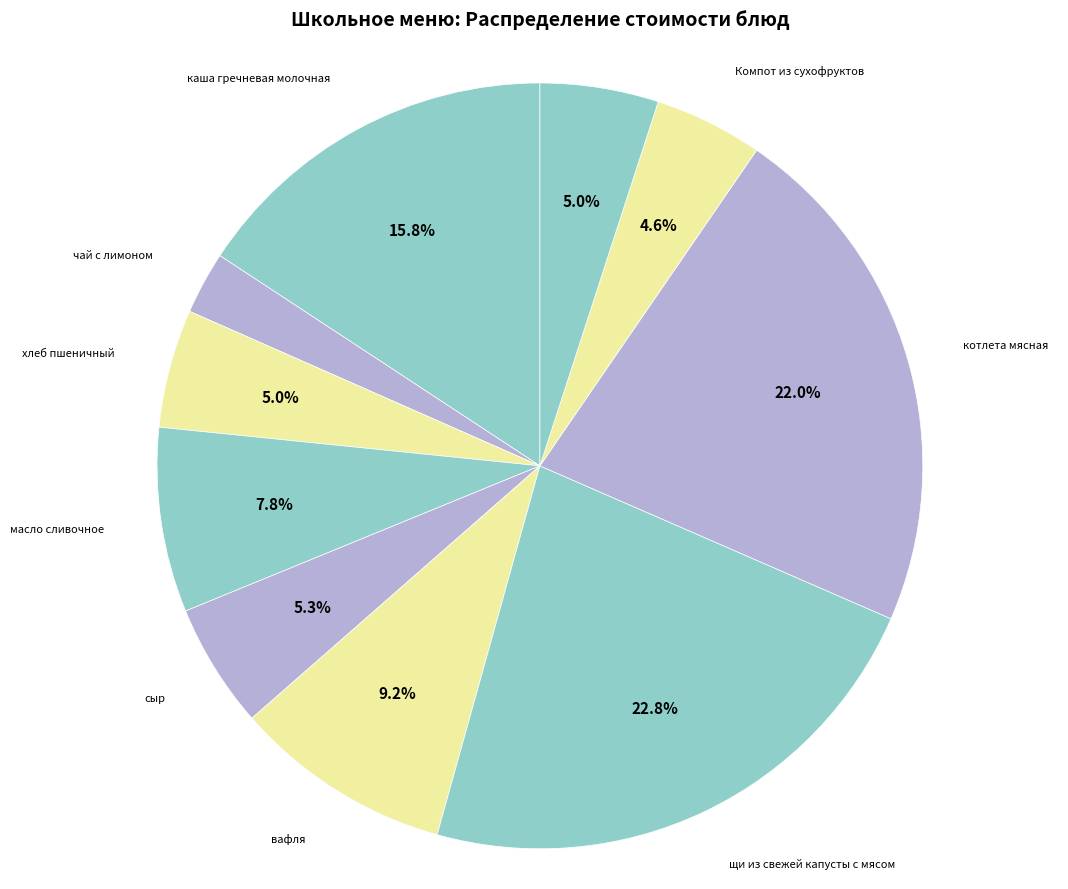

How many segments does this pie chart have?

10